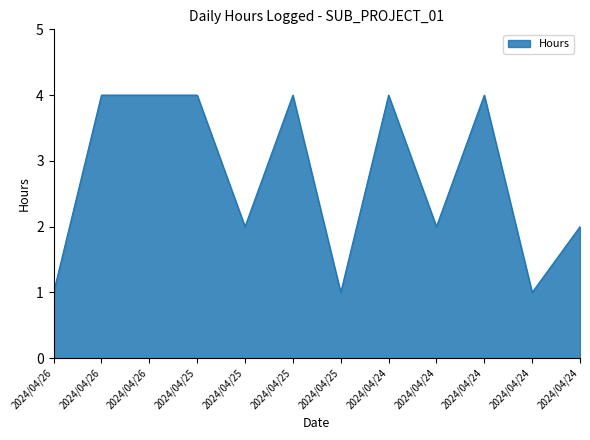

Reading left to right, transcribe all the data shown in this chart.

1	4	4	4	2	4	1	4	2	4	1	2